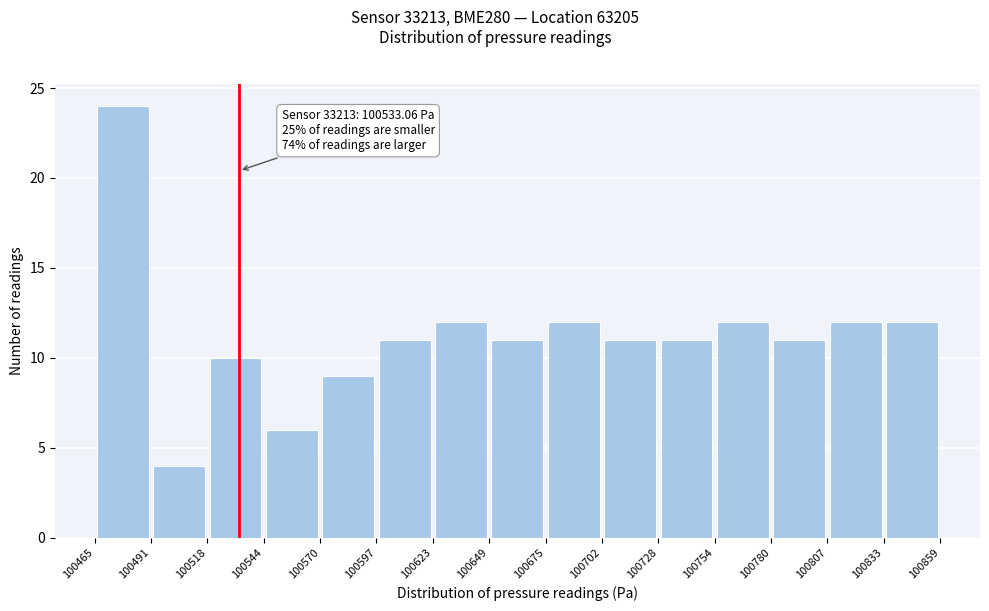

Over which range of the x-axis is the bar tallest?

100465 to 100491